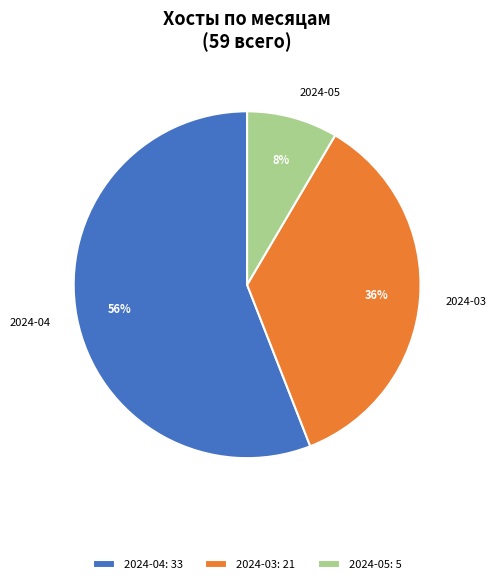

True or false: 2024-05 accounts for 1% of the total.

False